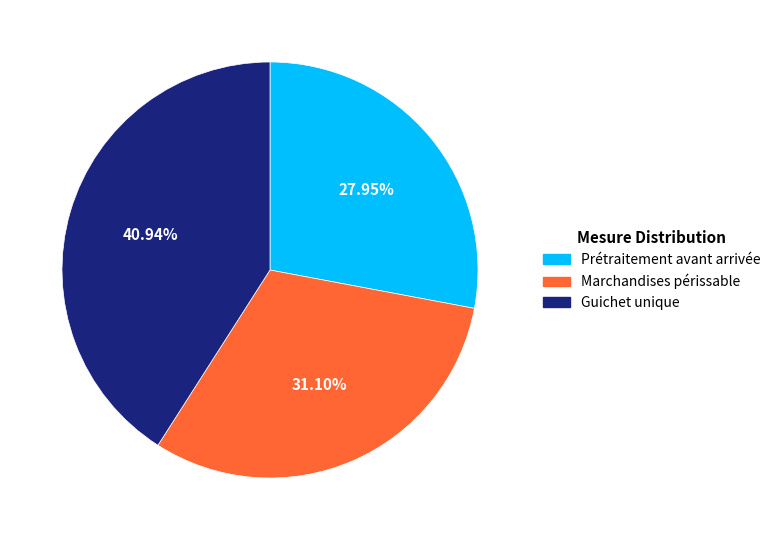

Is Marchandises périssable the majority of the pie?

No